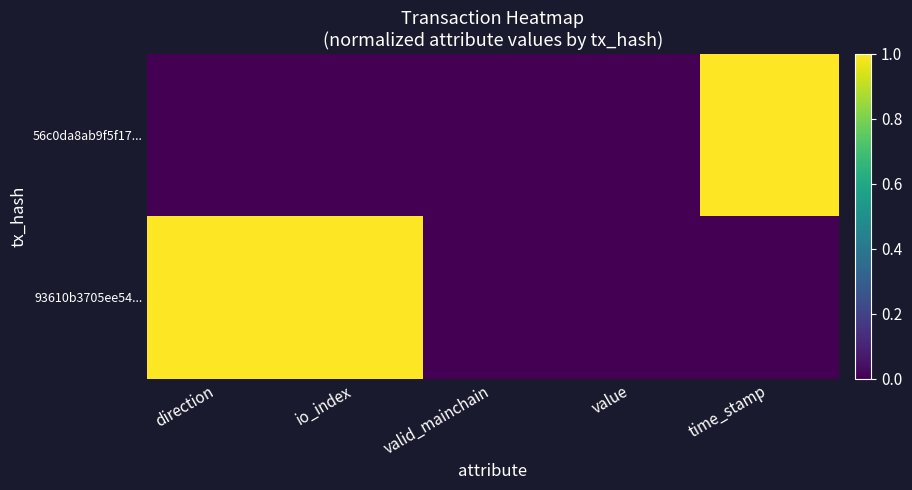

Which series has the largest total across all categories?

93610b3705ee54...